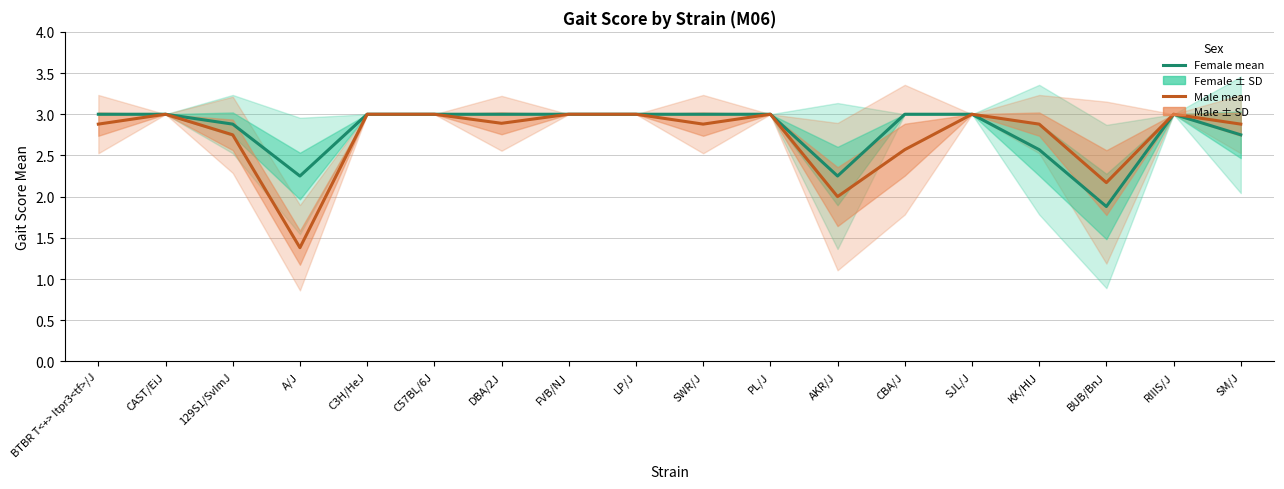

Where does the Male mean series first go above 2?

BTBR T<+> Itpr3<tf>/J